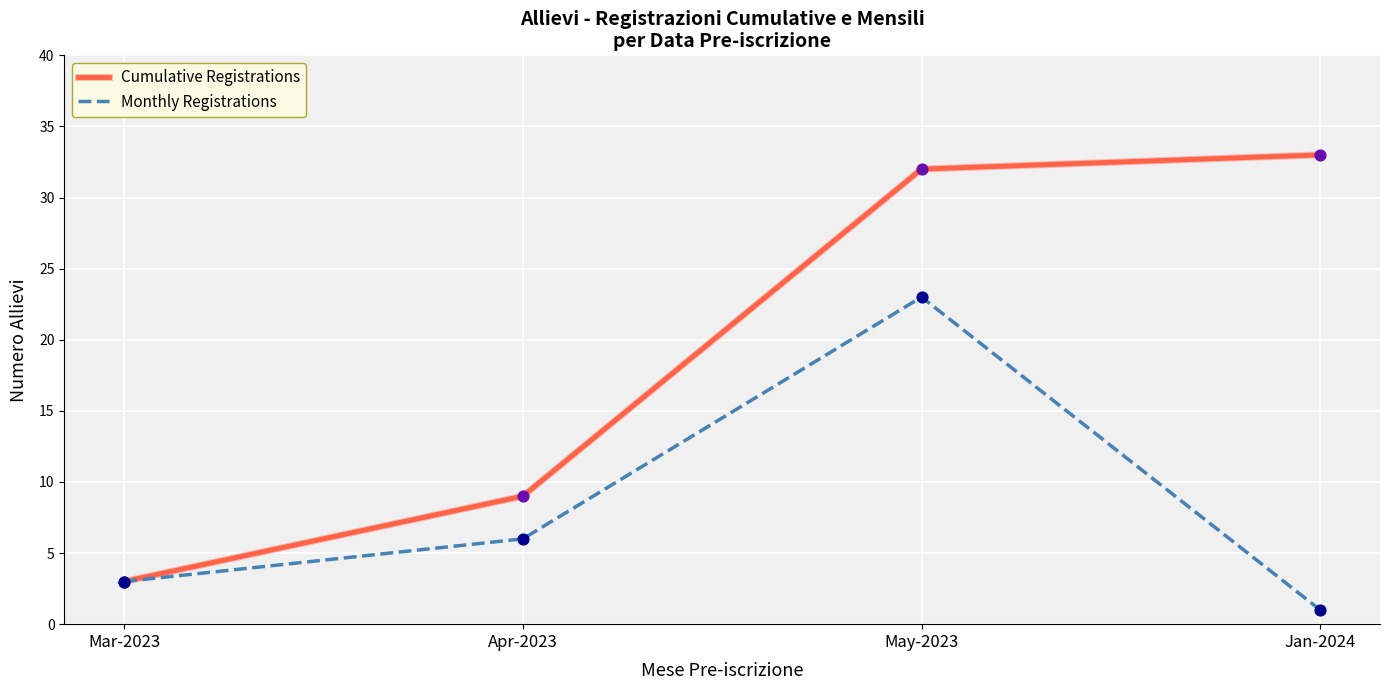

What are all the series names shown in the legend?

Cumulative Registrations, Monthly Registrations